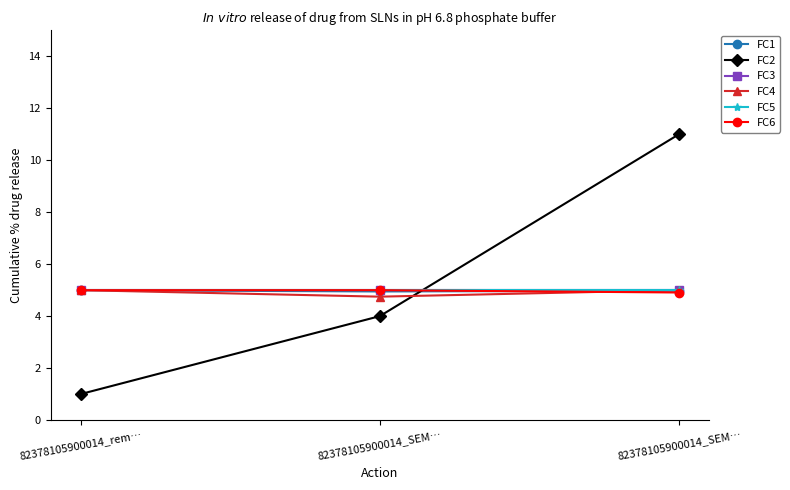

What is the greatest value displayed?

11.0